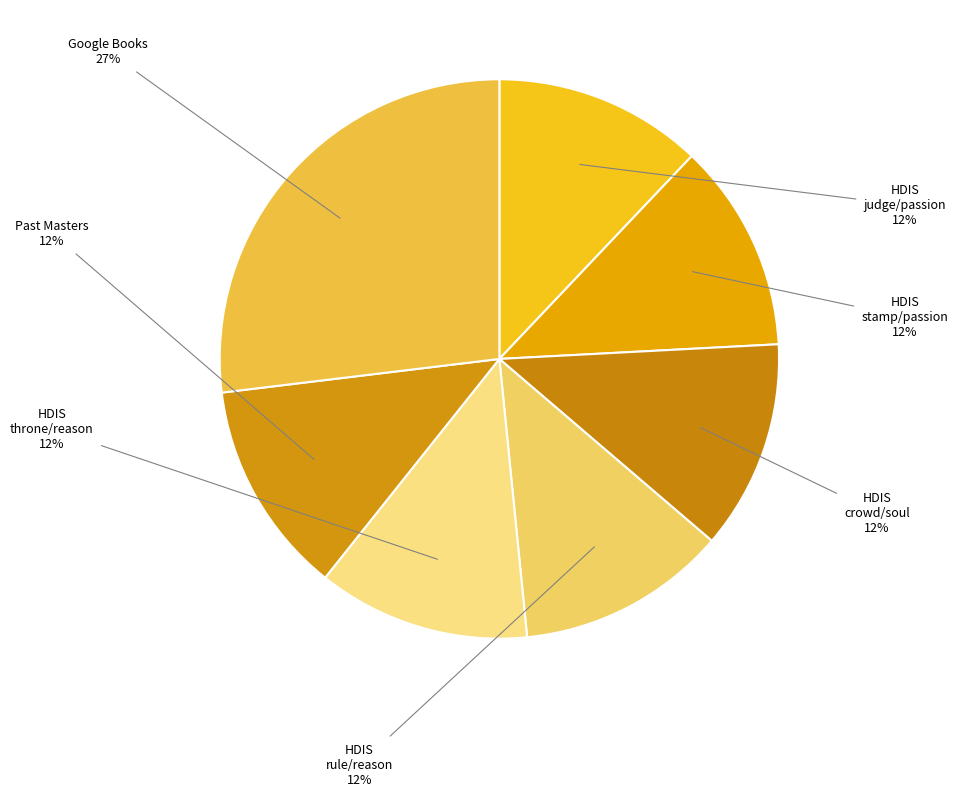

To the nearest percent, what is the difference between the largest and smallest slice percentages?

15%